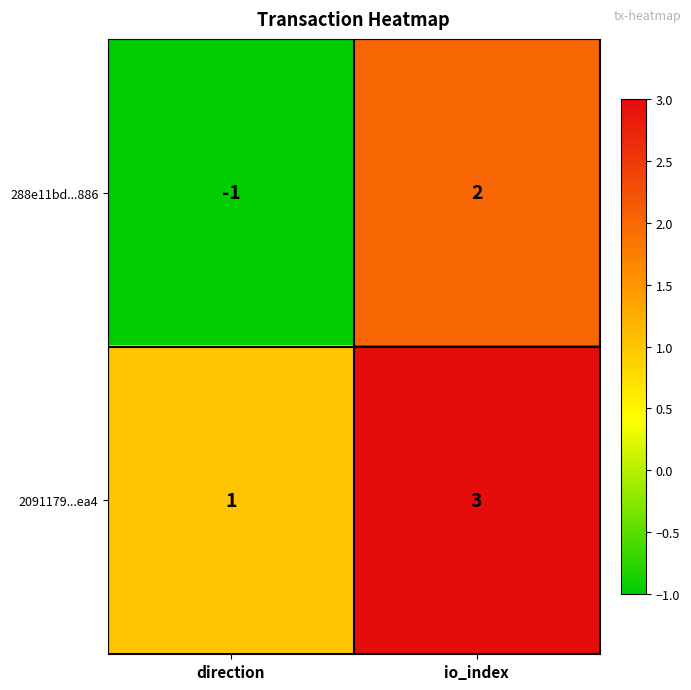

What is the sum of all 2091179...ea4 values?

4